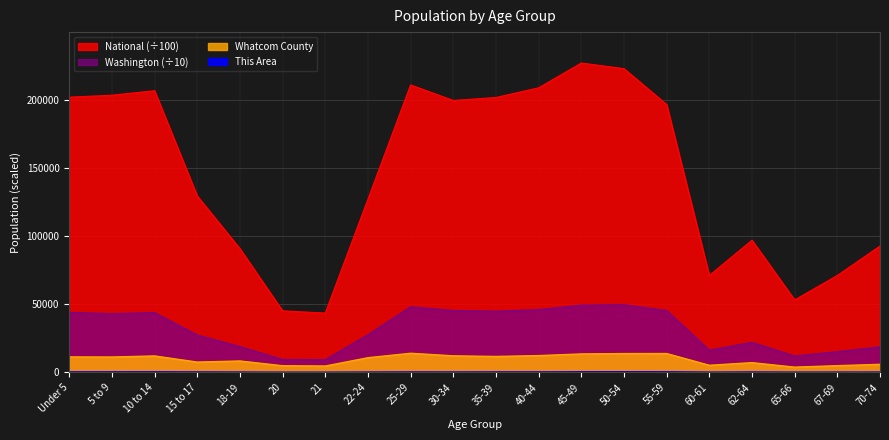

What are all the series names shown in the legend?

This Area, Whatcom County, Washington, National